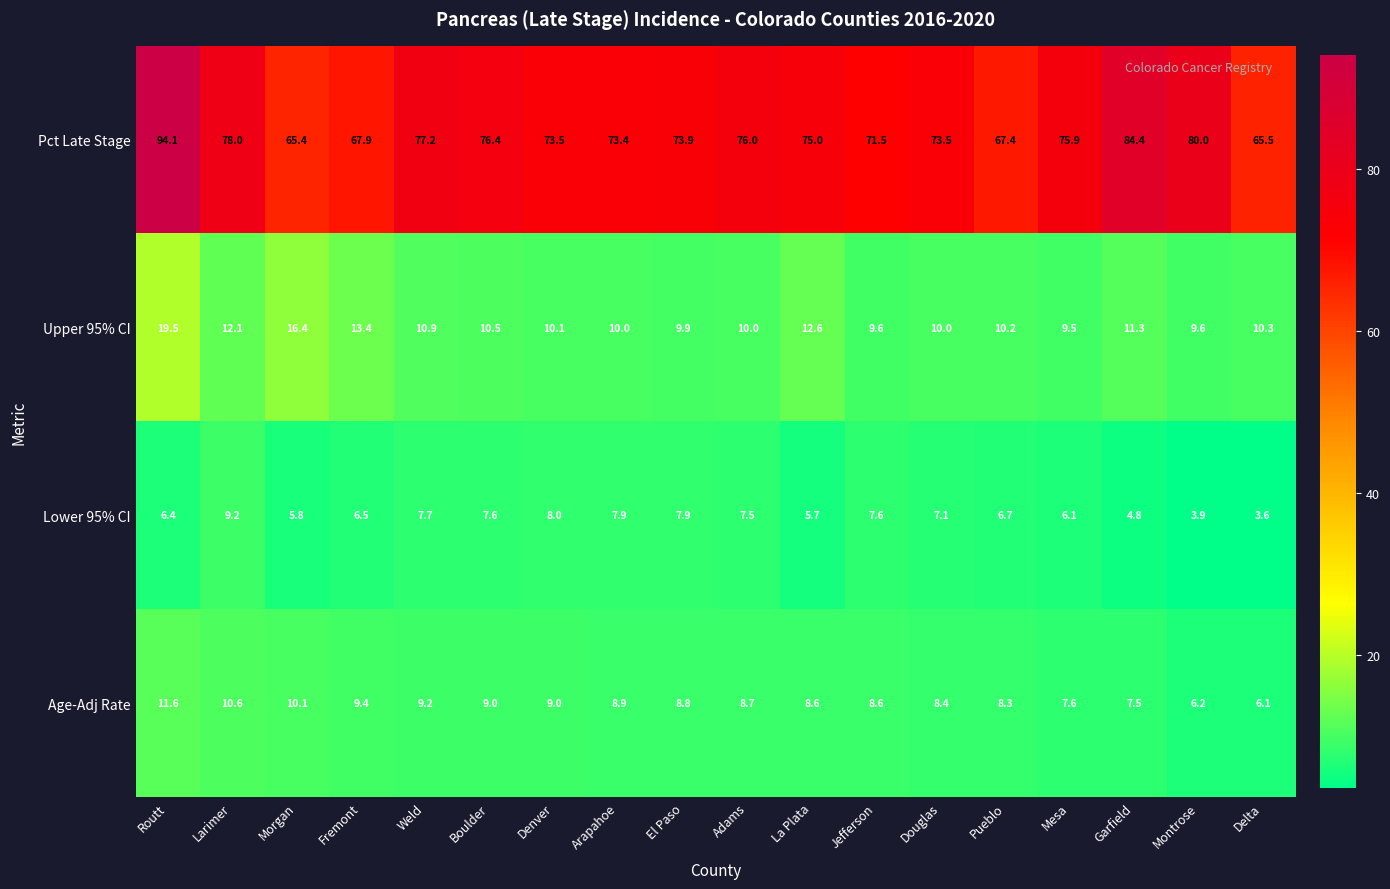

Is it true that Upper 95% CI equals 9.9 at El Paso?

True